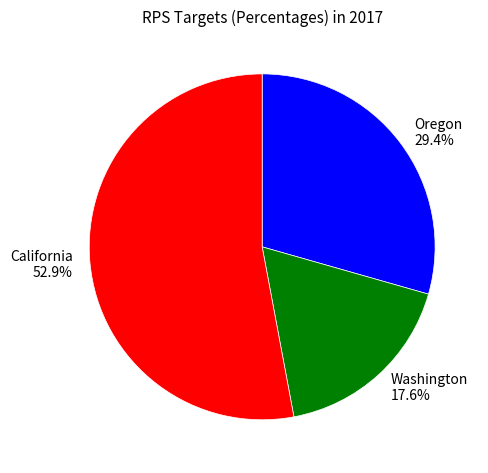

Between Oregon and California, which is larger?

California